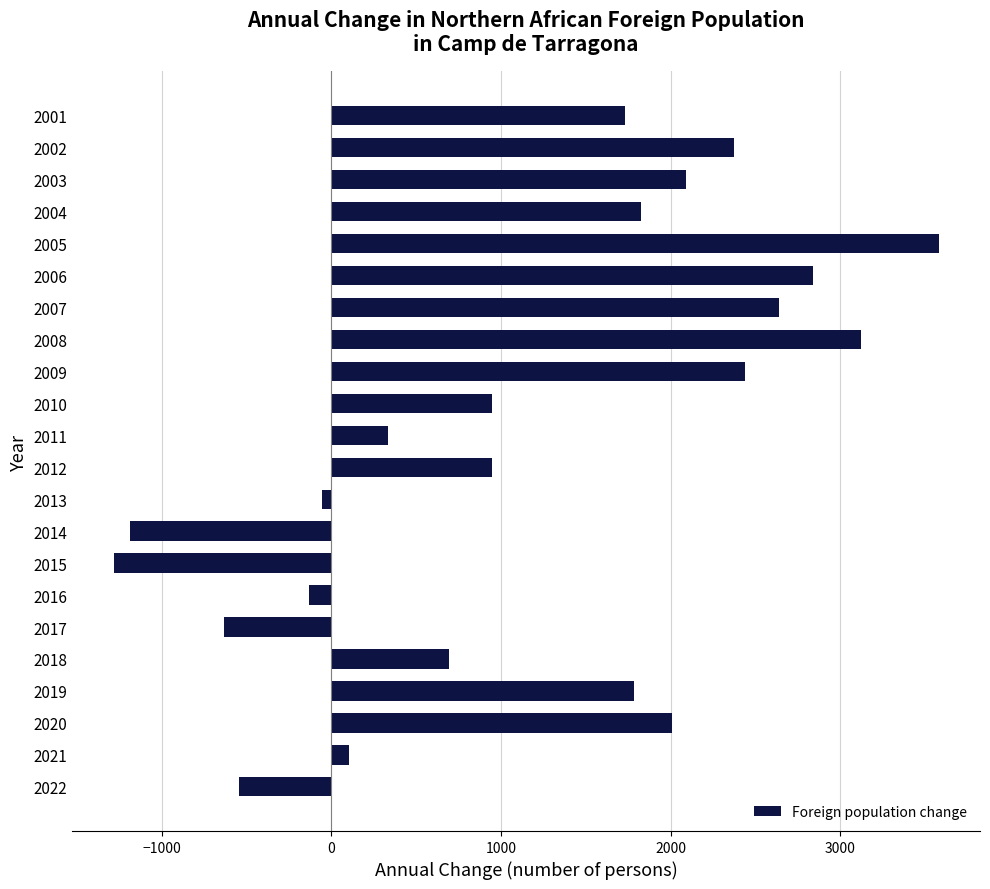

What is the average value?

1164